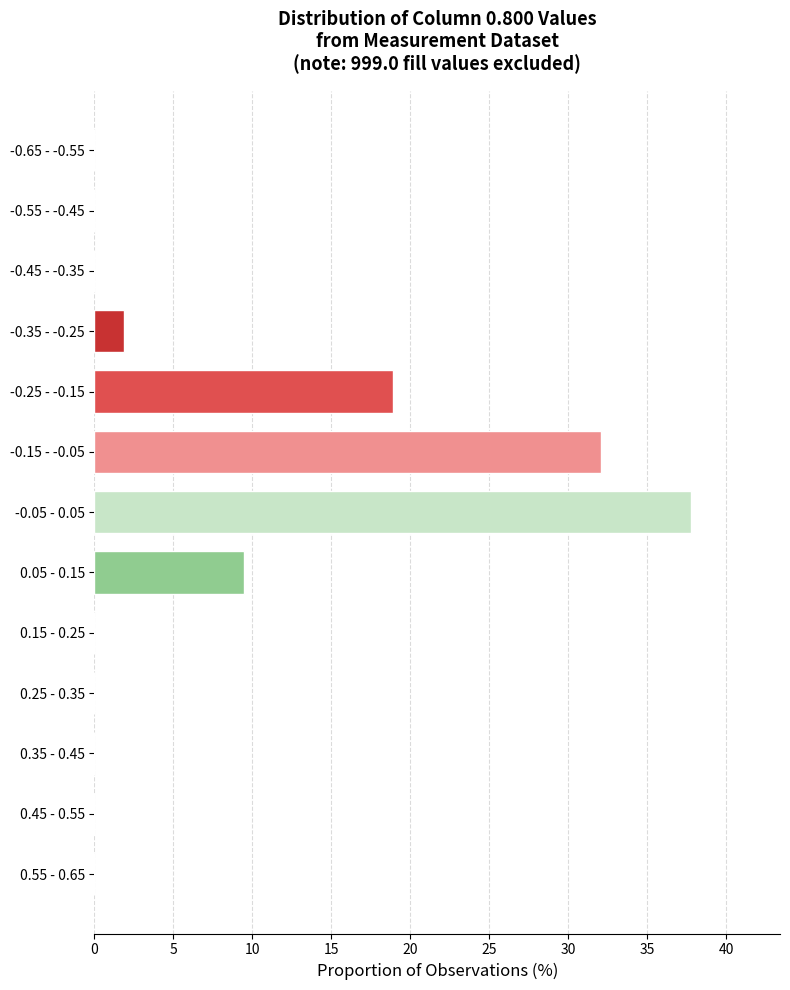

Reading bottom to top, transcribe all the data shown in this chart.

0.55 - 0.65=0.0	0.45 - 0.55=0.0	0.35 - 0.45=0.0	0.25 - 0.35=0.0	0.15 - 0.25=0.0	0.05 - 0.15=9.4	-0.05 - 0.05=37.7	-0.15 - -0.05=32.1	-0.25 - -0.15=18.9	-0.35 - -0.25=1.9	-0.45 - -0.35=0.0	-0.55 - -0.45=0.0	-0.65 - -0.55=0.0